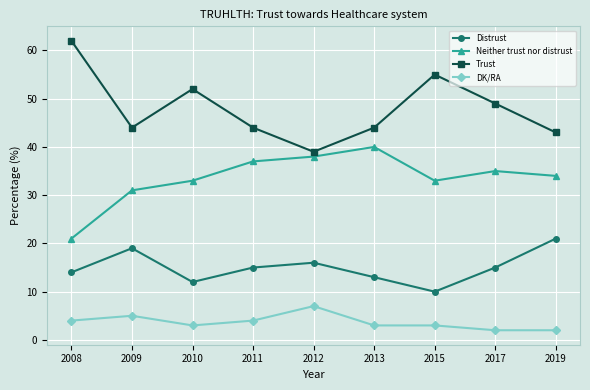

True or false: Trust has more than 2 points higher than both neighbors.

False